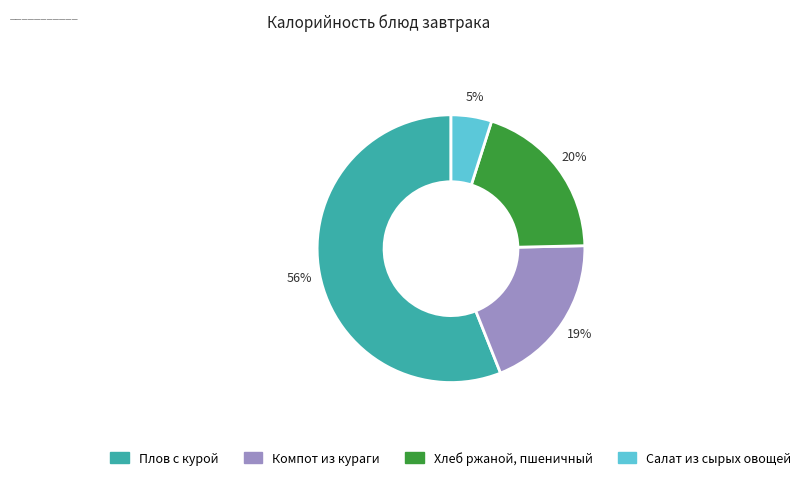

How many segments does this pie chart have?

4